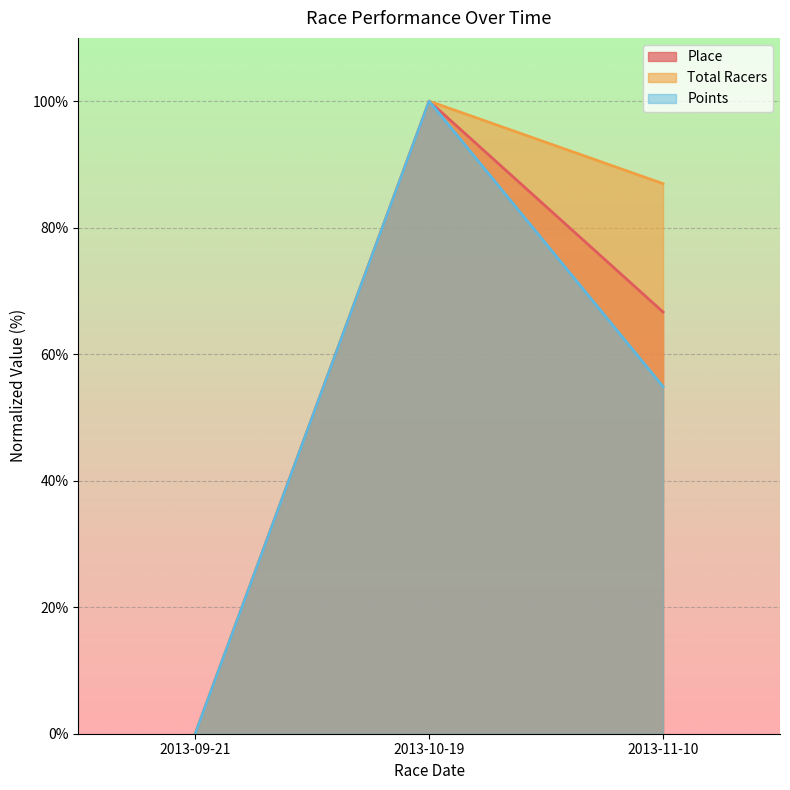

What is the total value across all series at 2013-10-19?

300.0